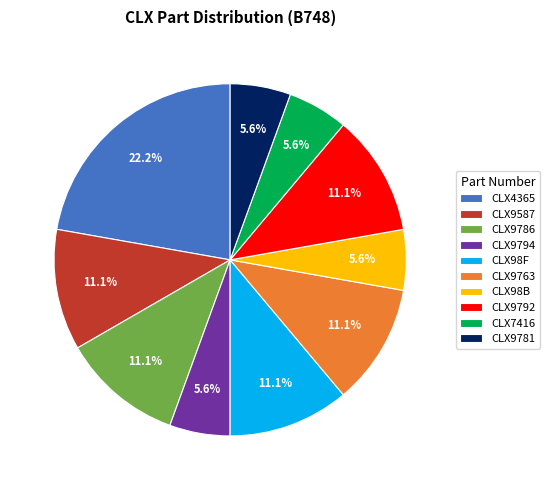

What percentage is the CLX9794 slice, to the nearest percent?

6%